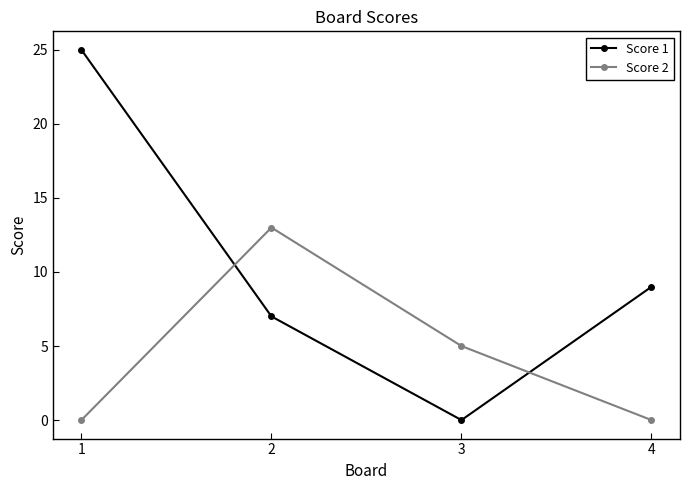

At which label does Score 1 first exceed 9?

1